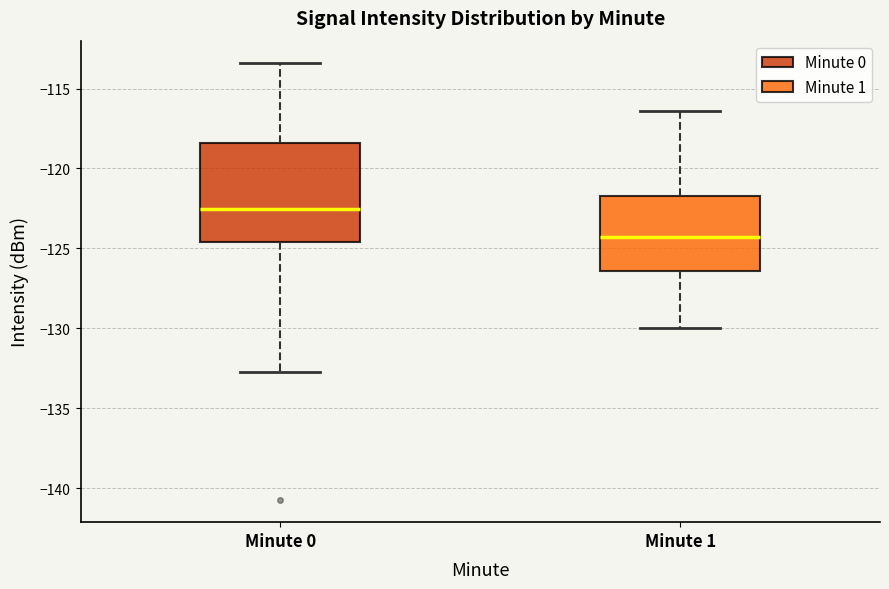

Reading left to right, read every box against the y-axis: the position of its median line, the range the box covers, and the ends of its whiskers. The values are not printed on the chart, so give them approximately, as read against the axis.

Minute 0: median -122.5, box -124.5 to -118.5, whiskers -132.5 to -113.5
Minute 1: median -124.5, box -126.5 to -121.5, whiskers -130.0 to -116.5